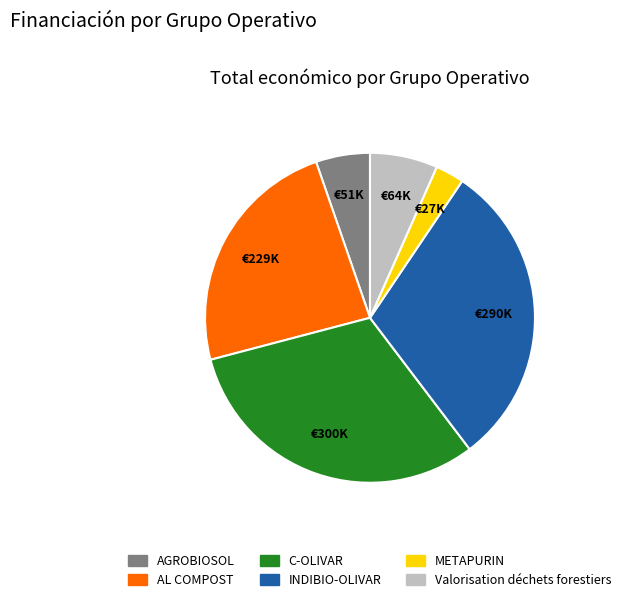

Does any single category account for the majority?

No